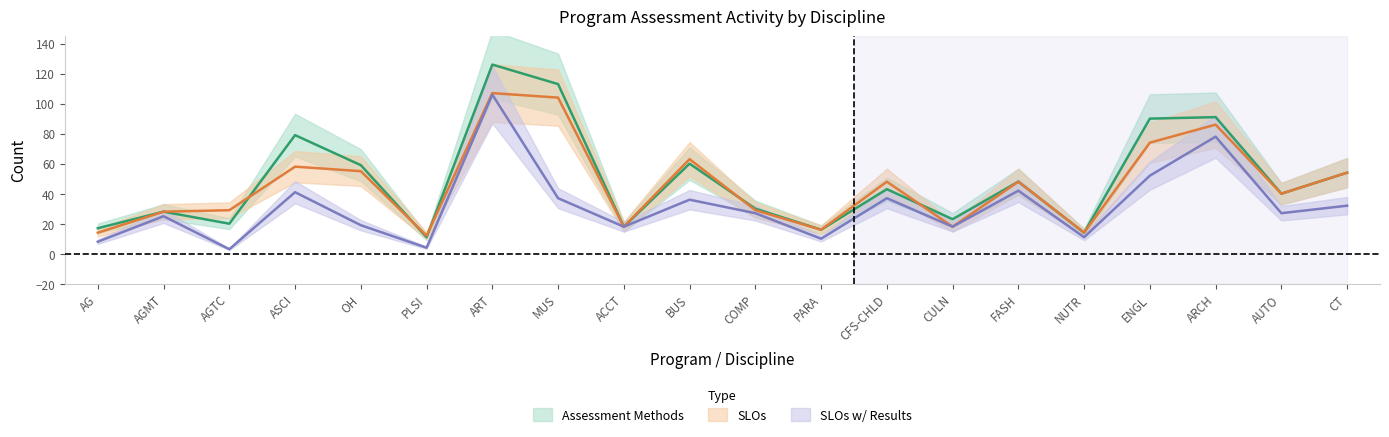

Which has a higher value, ASCI or AGMT?

ASCI